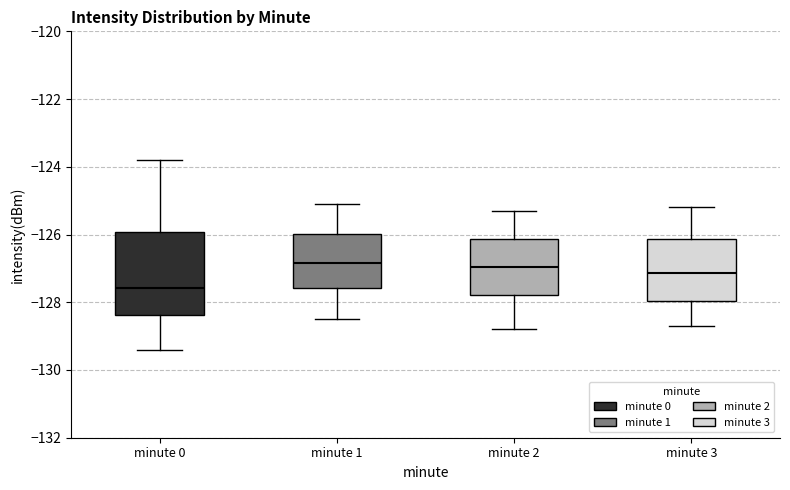

Comparing the boxes themselves (not the whiskers), which one is the tallest?

minute 0